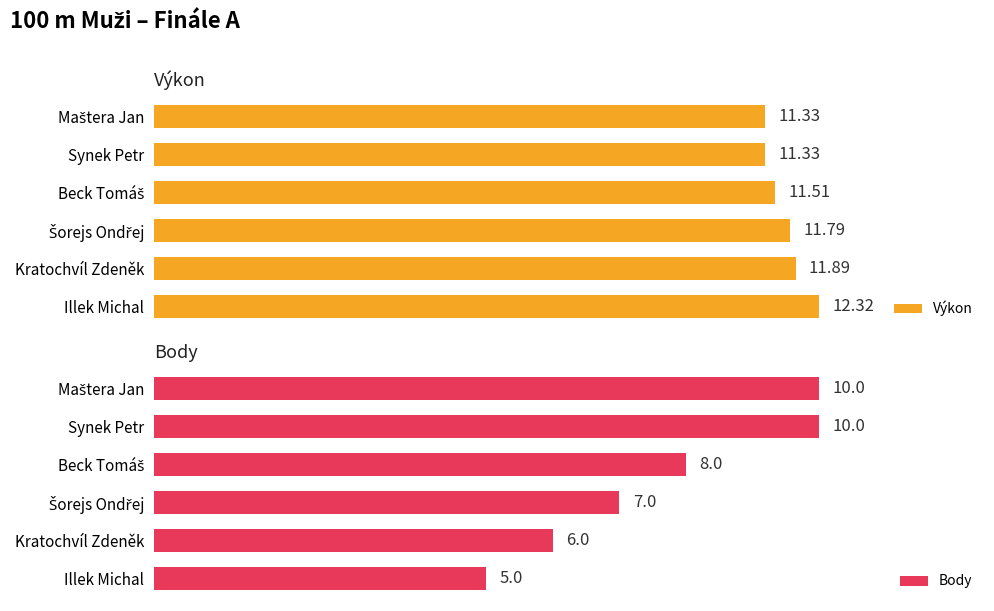

Reading left to right, what are all the values shown in this chart?

Výkon: 11.3	11.3	11.5	11.8	11.9	12.3
Body: 10.0	10.0	8.0	7.0	6.0	5.0